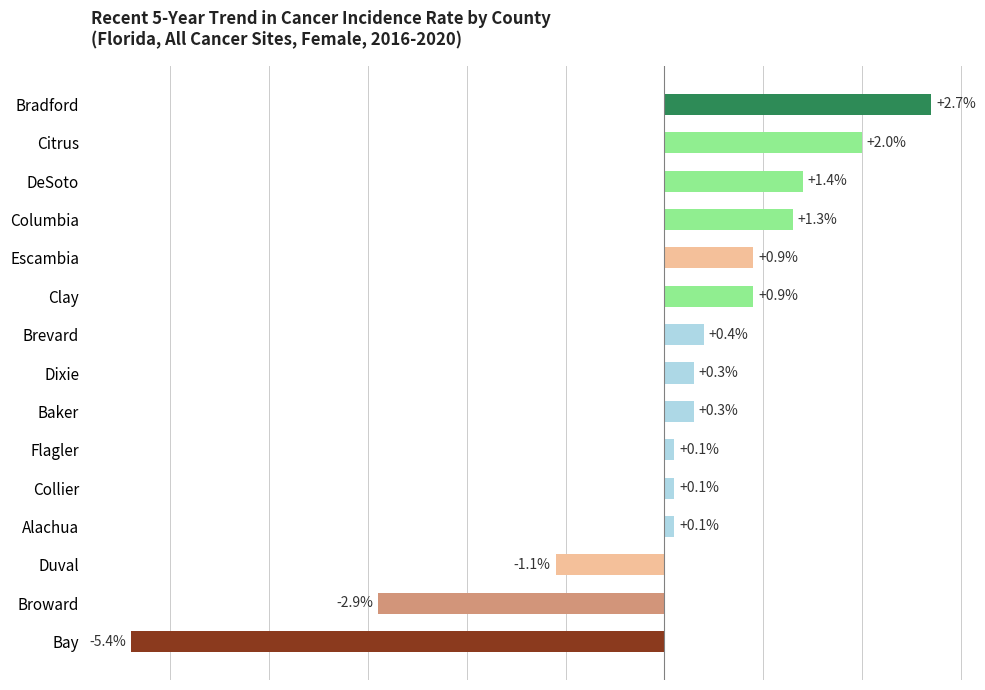

Which category has the highest value across all series?

Bradford